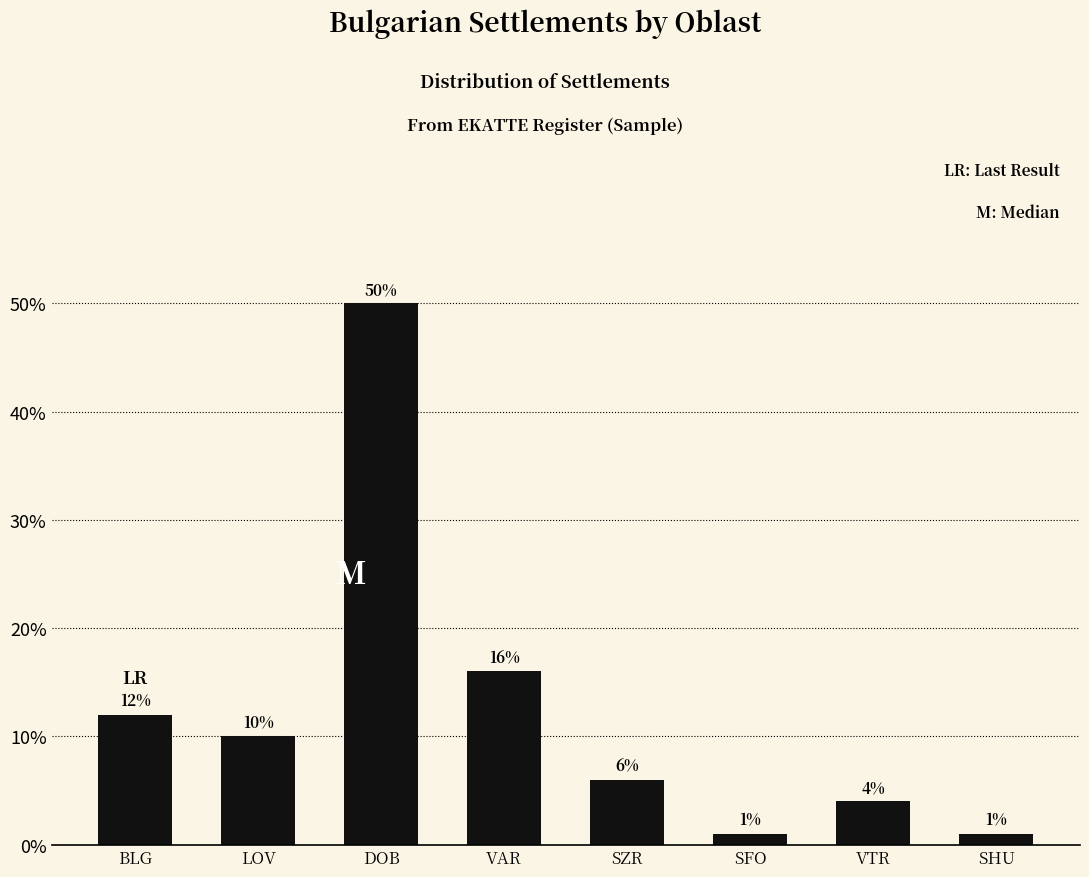

How many bars are there in total?

8